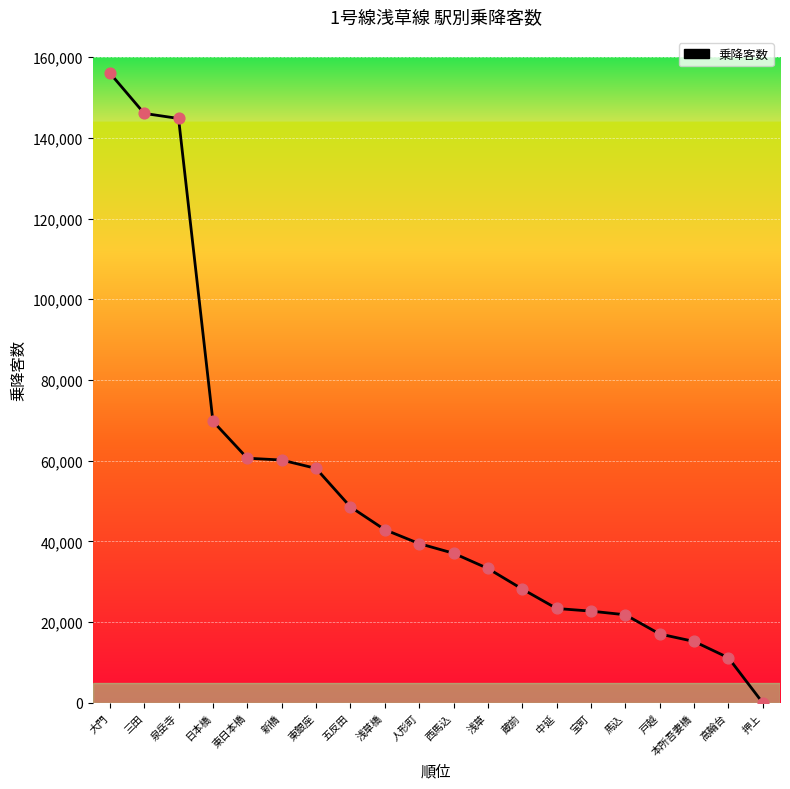

Which has a higher value, 大門 or 高輪台?

大門